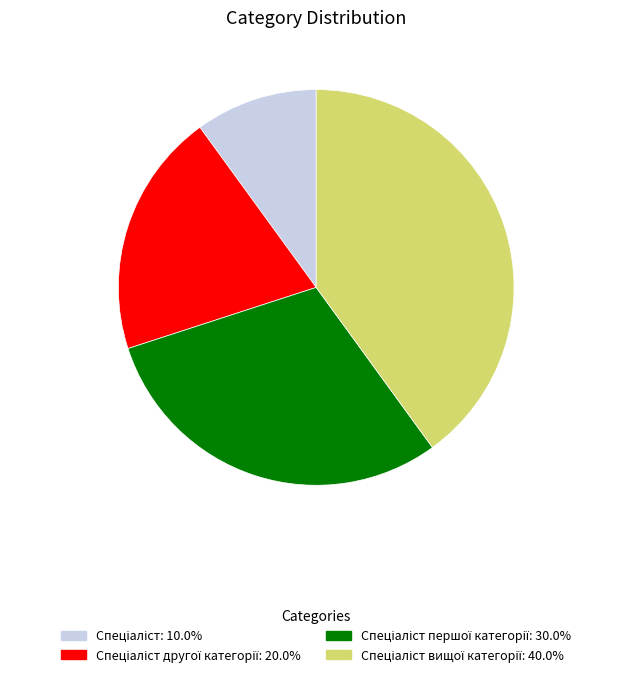

Does any single category account for the majority?

No